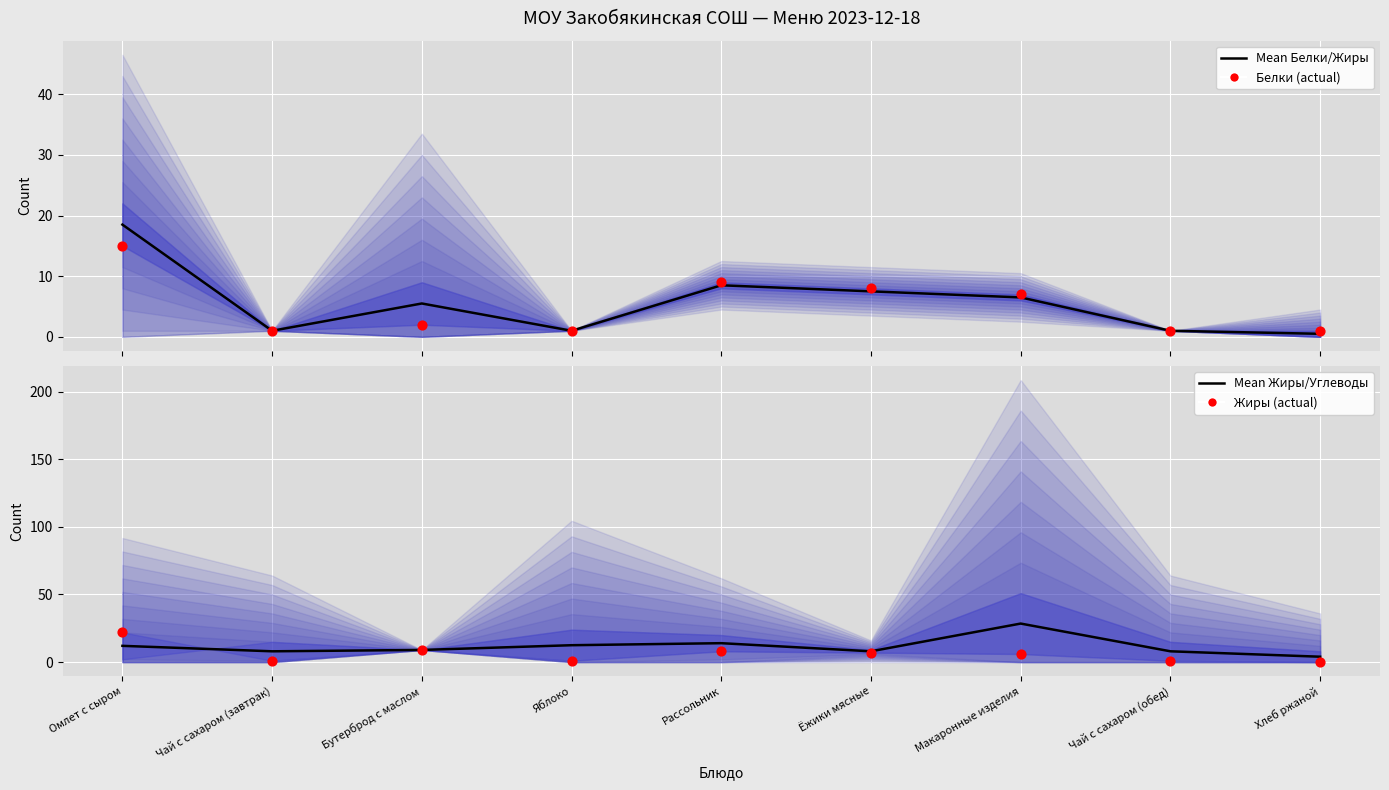

At how many categories does at least one series exceed 17?

2